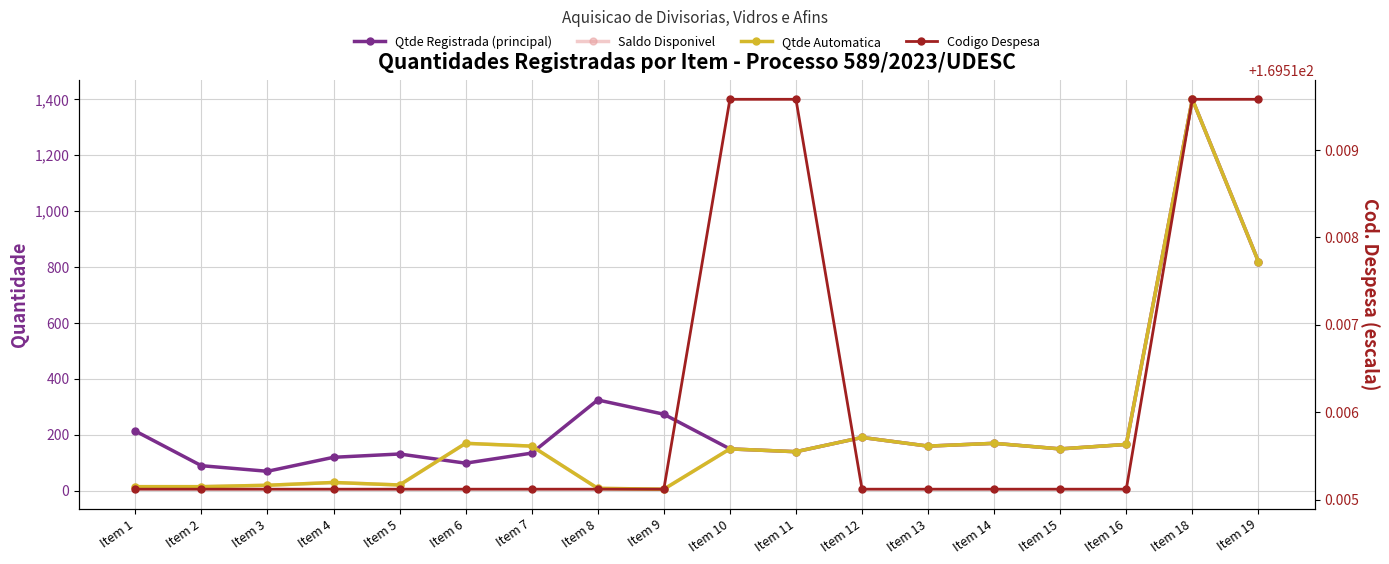

Where is the first local minimum for Qtde Registrada (principal)?

Item 3